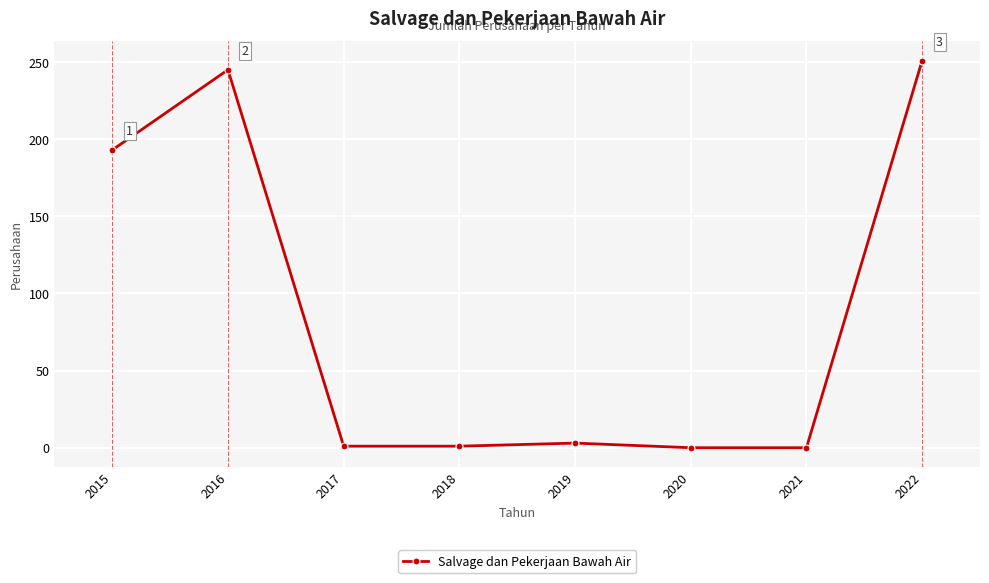

What is the sum of all values?

694